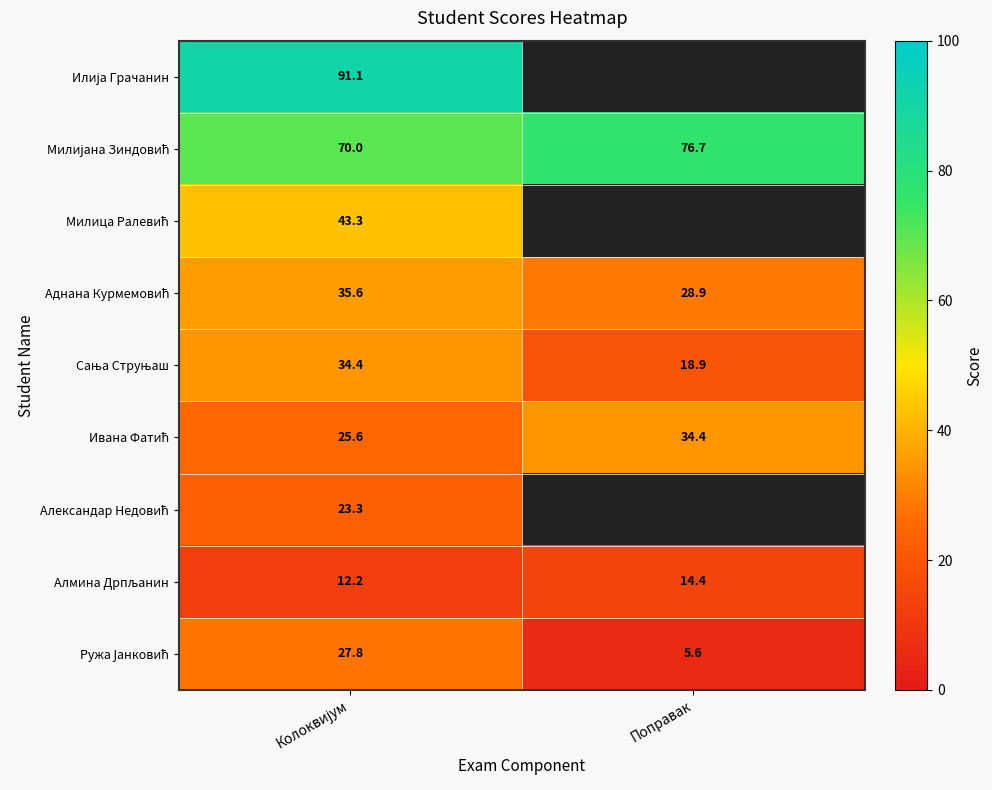

What is the difference between the Алмина Дрпљанин values at Колоквијум and Поправак?

2.2